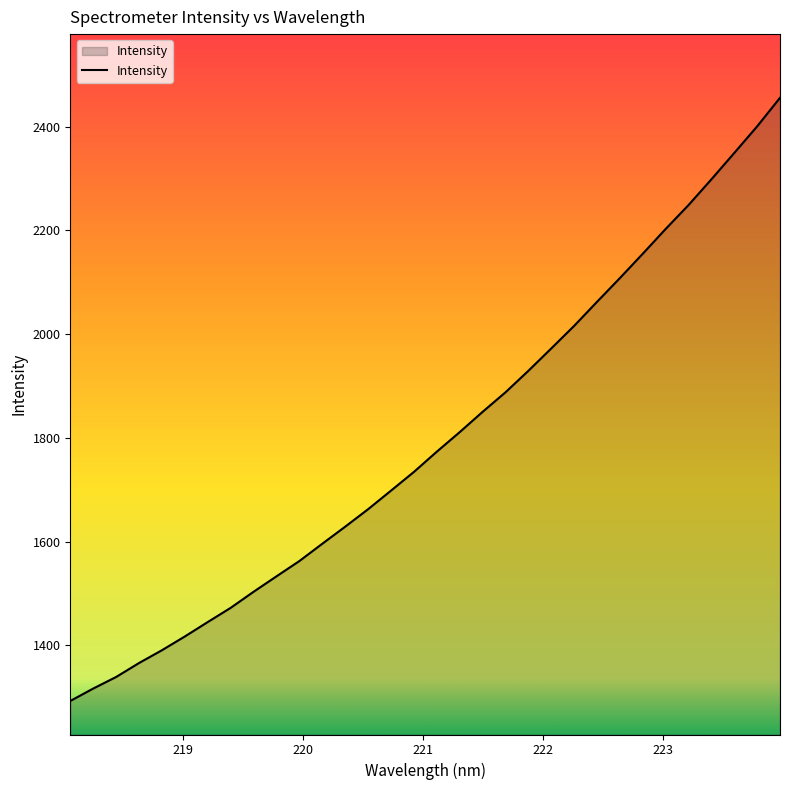

What is the smallest value displayed?

1292.8